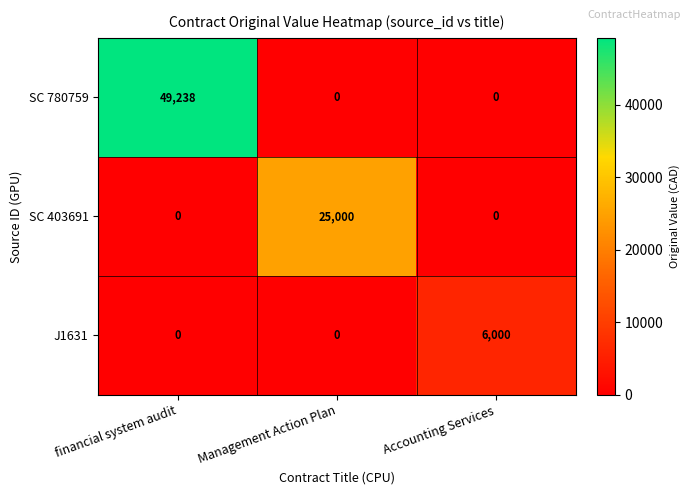

True or false: SC 403691 has a value of -15671 at Accounting Services.

False